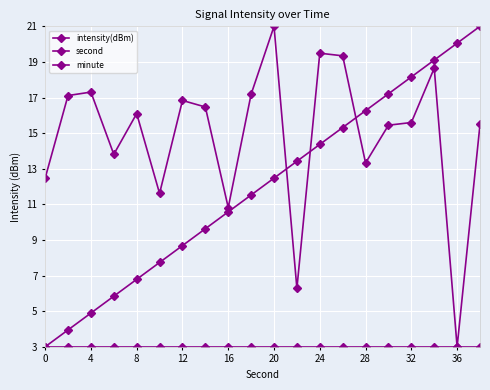

What is the maximum value for intensity(dBm)?

21.0